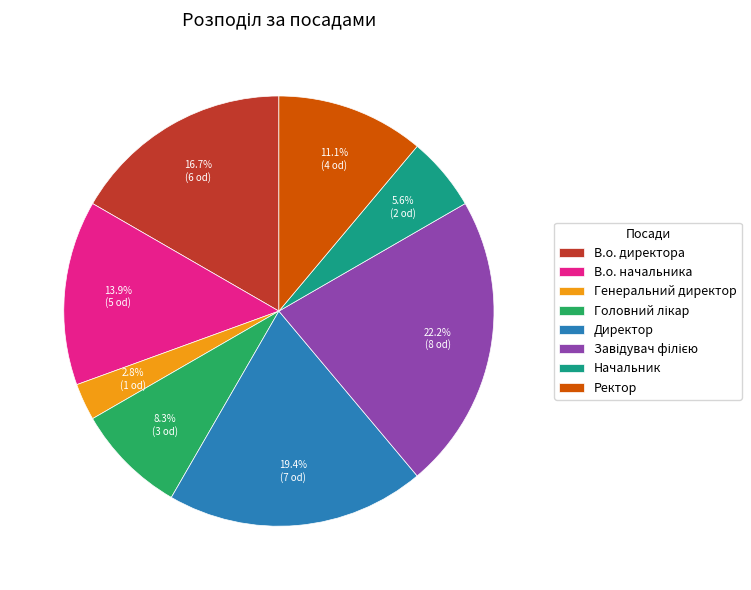

Which slice is the smallest?

Генеральний директор